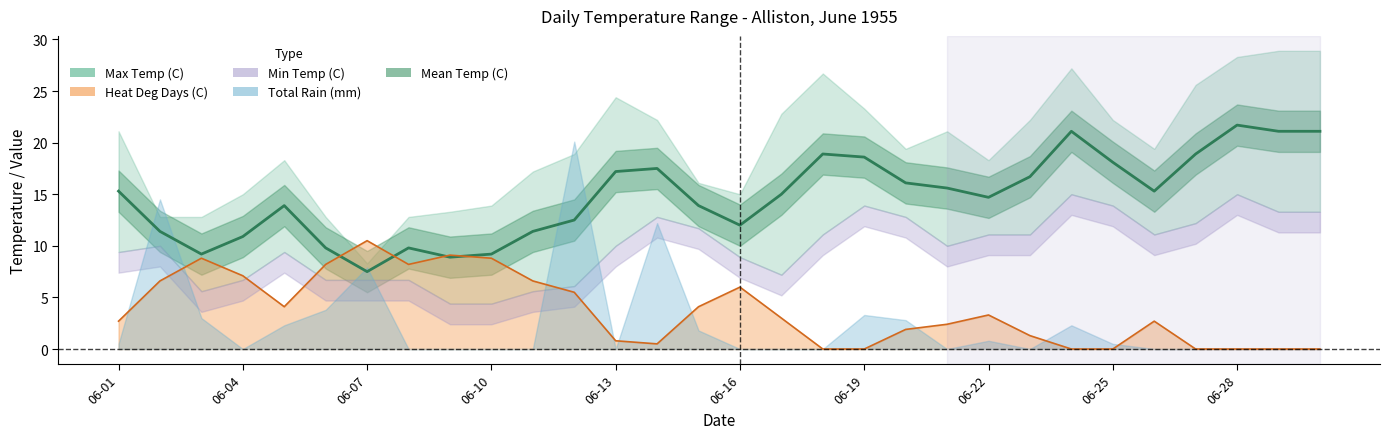

What is the difference between the highest and lowest values at 1955-06-09?

13.3